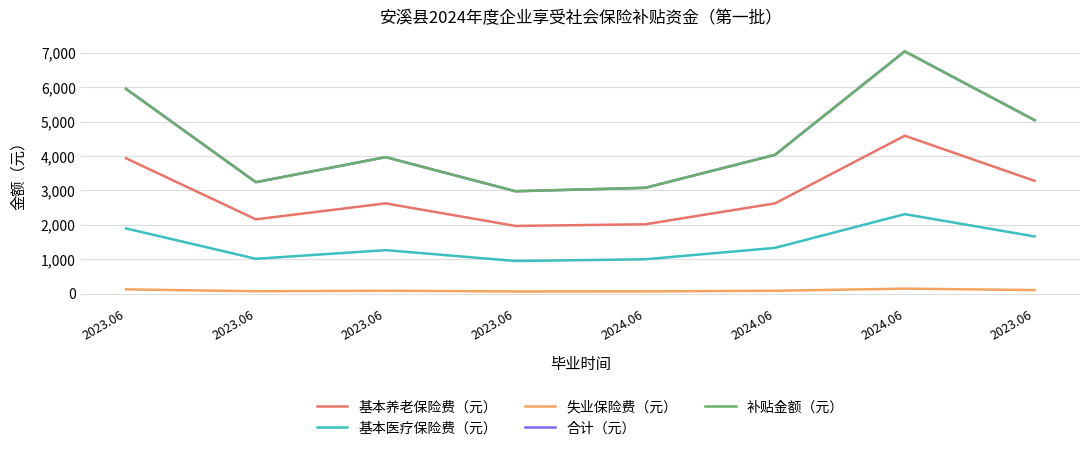

Read the 基本医疗保险费（元） value at 2024.06.

2310.8